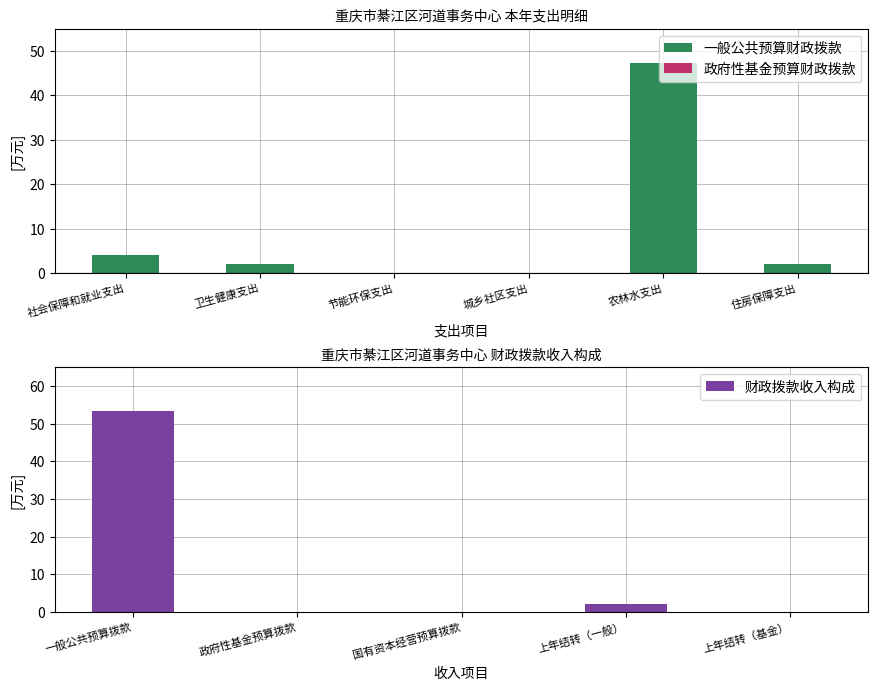

Which label corresponds to the largest value in the chart?

农林水支出